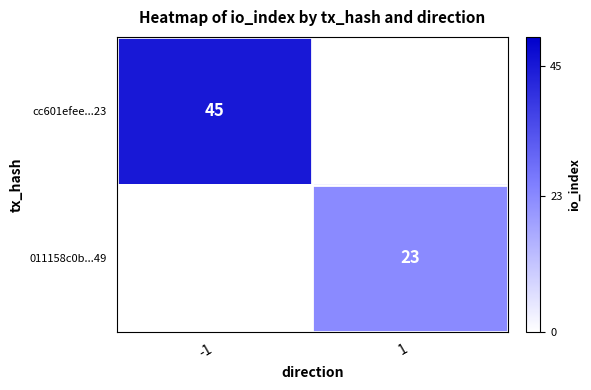

Is the value of cc601efee...23 at -1 greater than the value of 011158c0b...49 at 1?

Yes